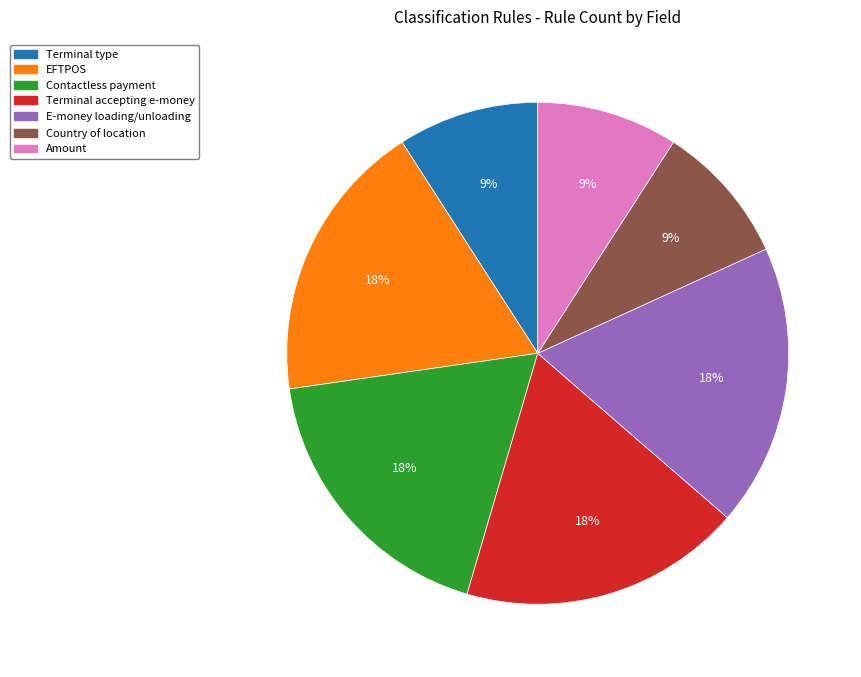

To the nearest percent, what is the average slice percentage?

14%